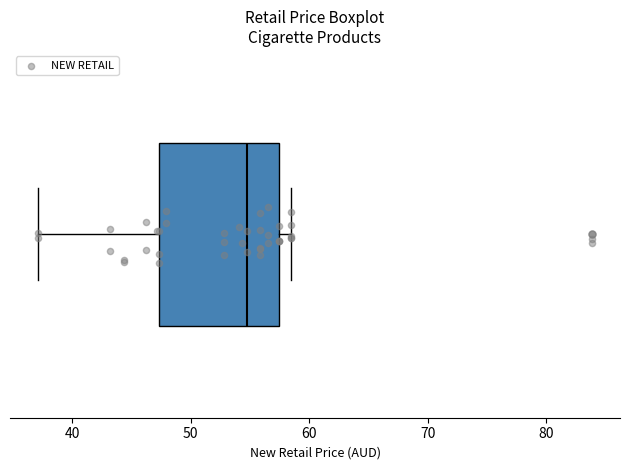

Where does the median line of the box sit on the x-axis? The values are not printed on the chart, so give them approximately, as read against the axis.

55